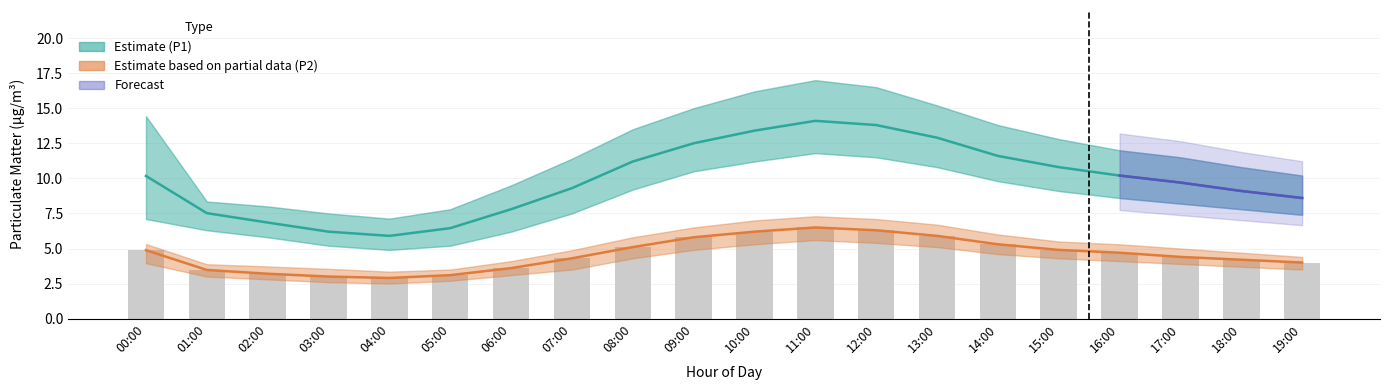

Between 05:00 and 07:00, which series saw the biggest shift?

P1